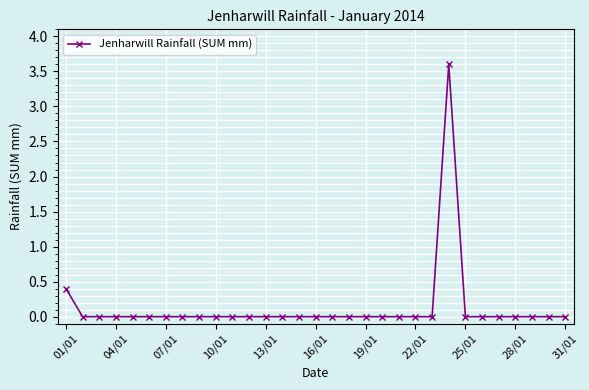

What is the greatest value displayed?

3.6